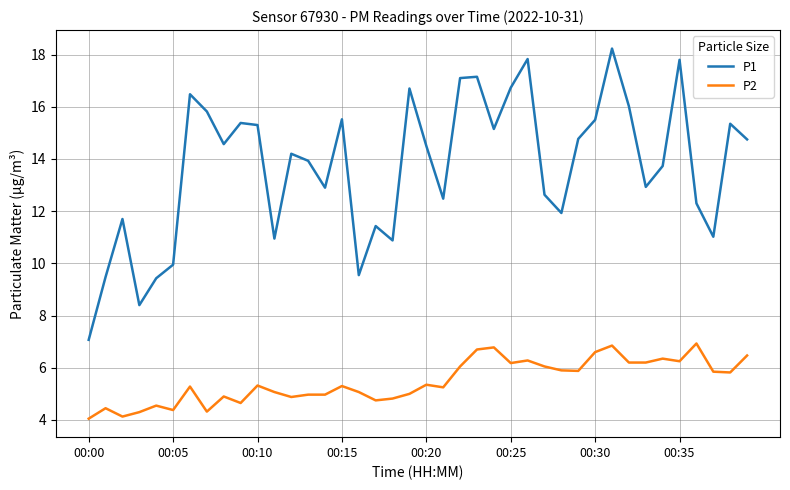

Which series has the largest range (max minus min)?

P1